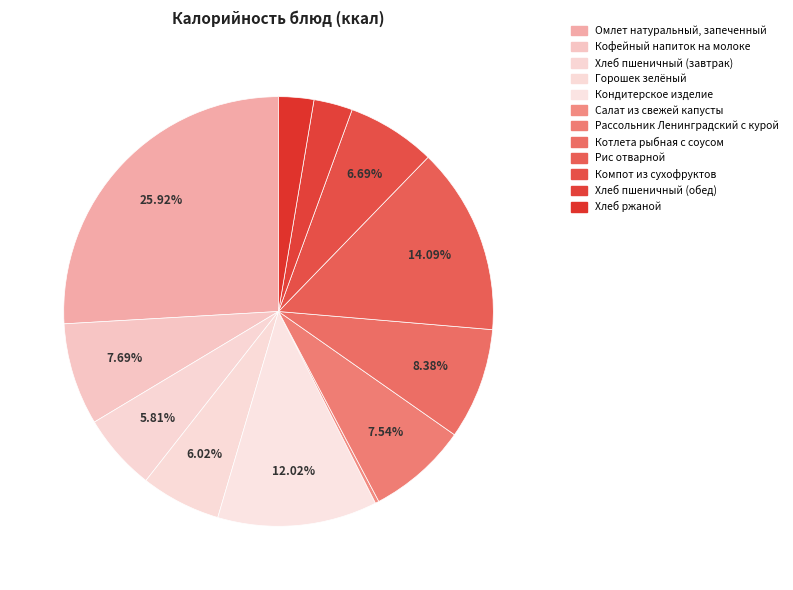

To the nearest percent, what is the difference between the Компот из сухофруктов and Хлеб пшеничный (обед) slice percentages?

4%